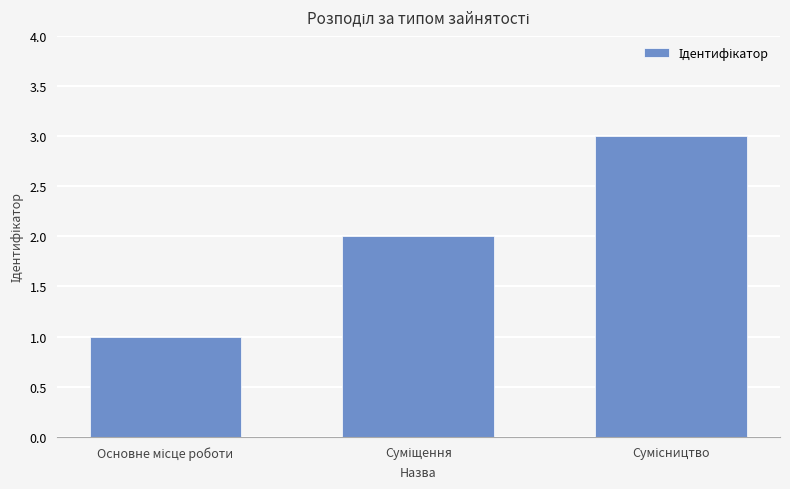

How many distinct data groups are displayed?

1